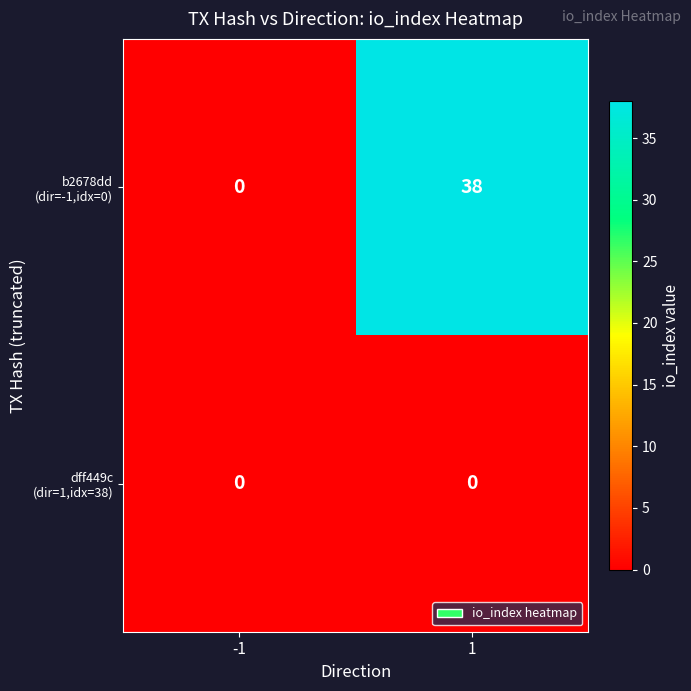

What is the spread (max minus min) of values at 1?

38